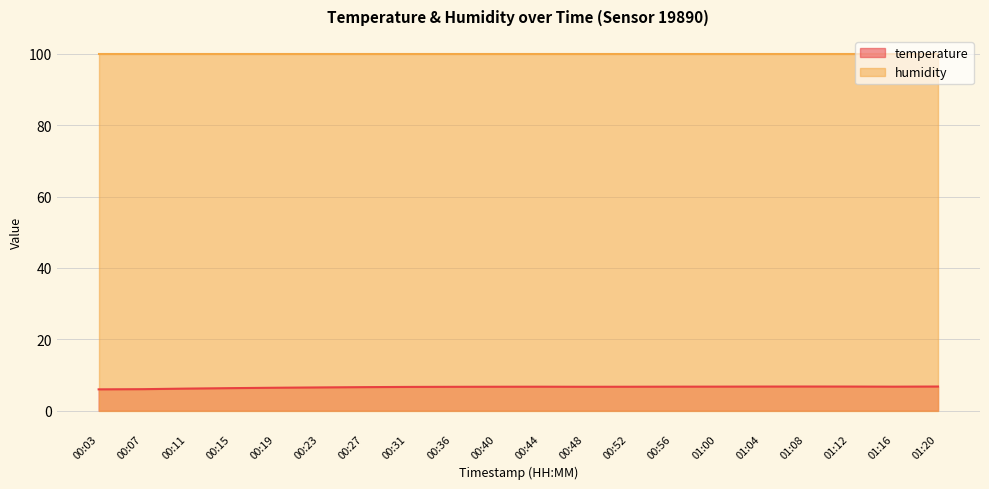

How many values exceed 6?

19